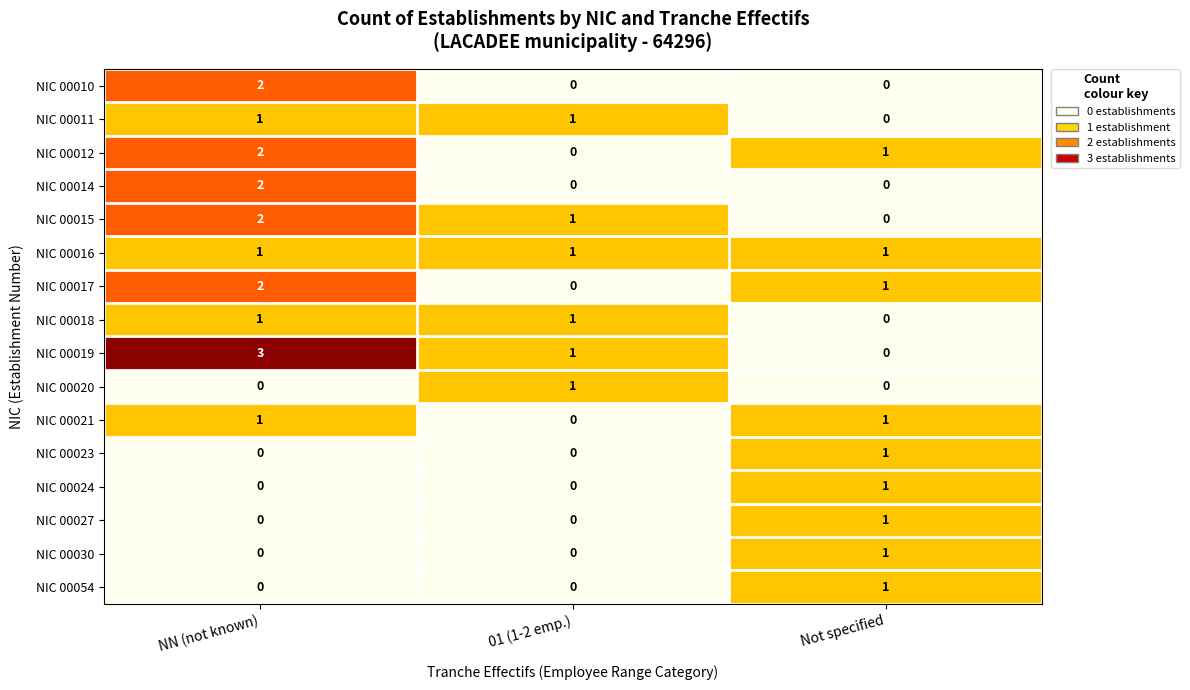

Count the NIC 00011 values in the range 0 to 1.

3